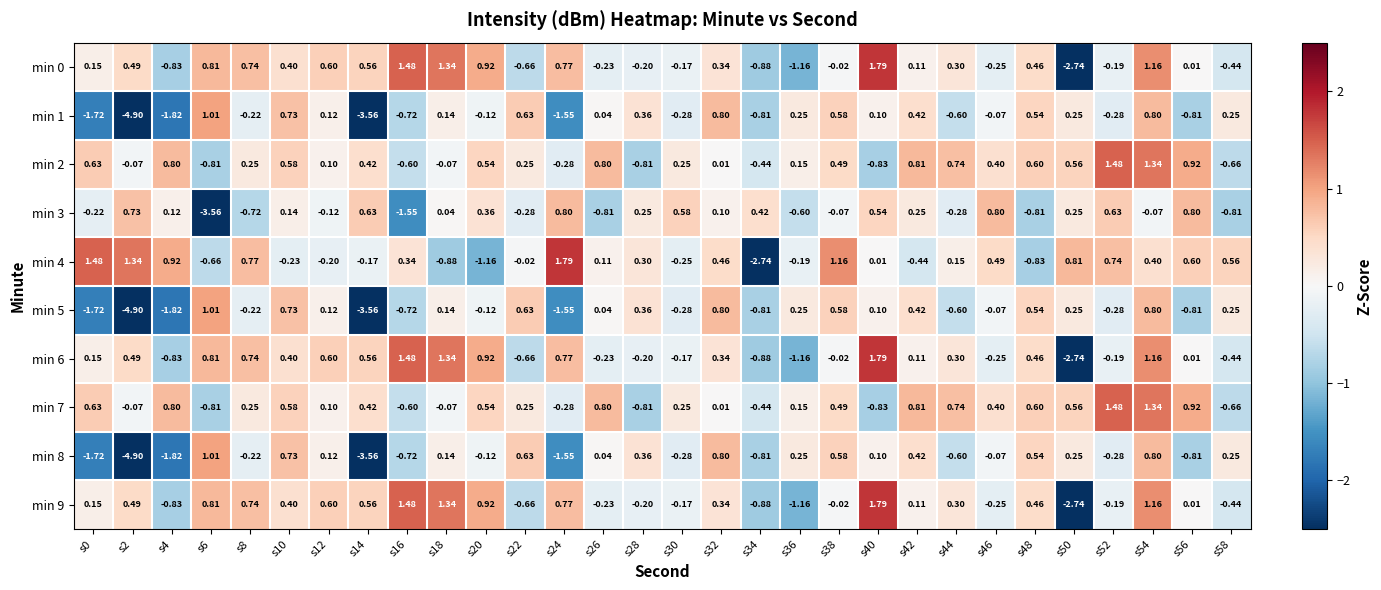

Is the value of min 1 at s56 greater than the value of min 2 at s0?

No